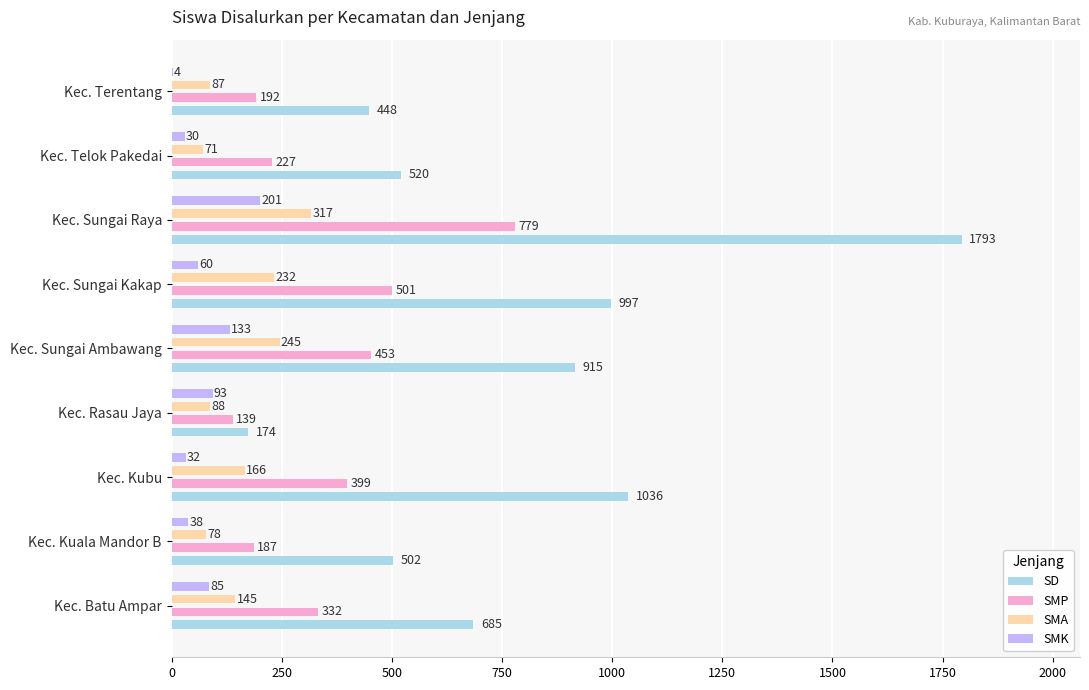

What is the approximate value of SMP at Kec. Sungai Ambawang?

453